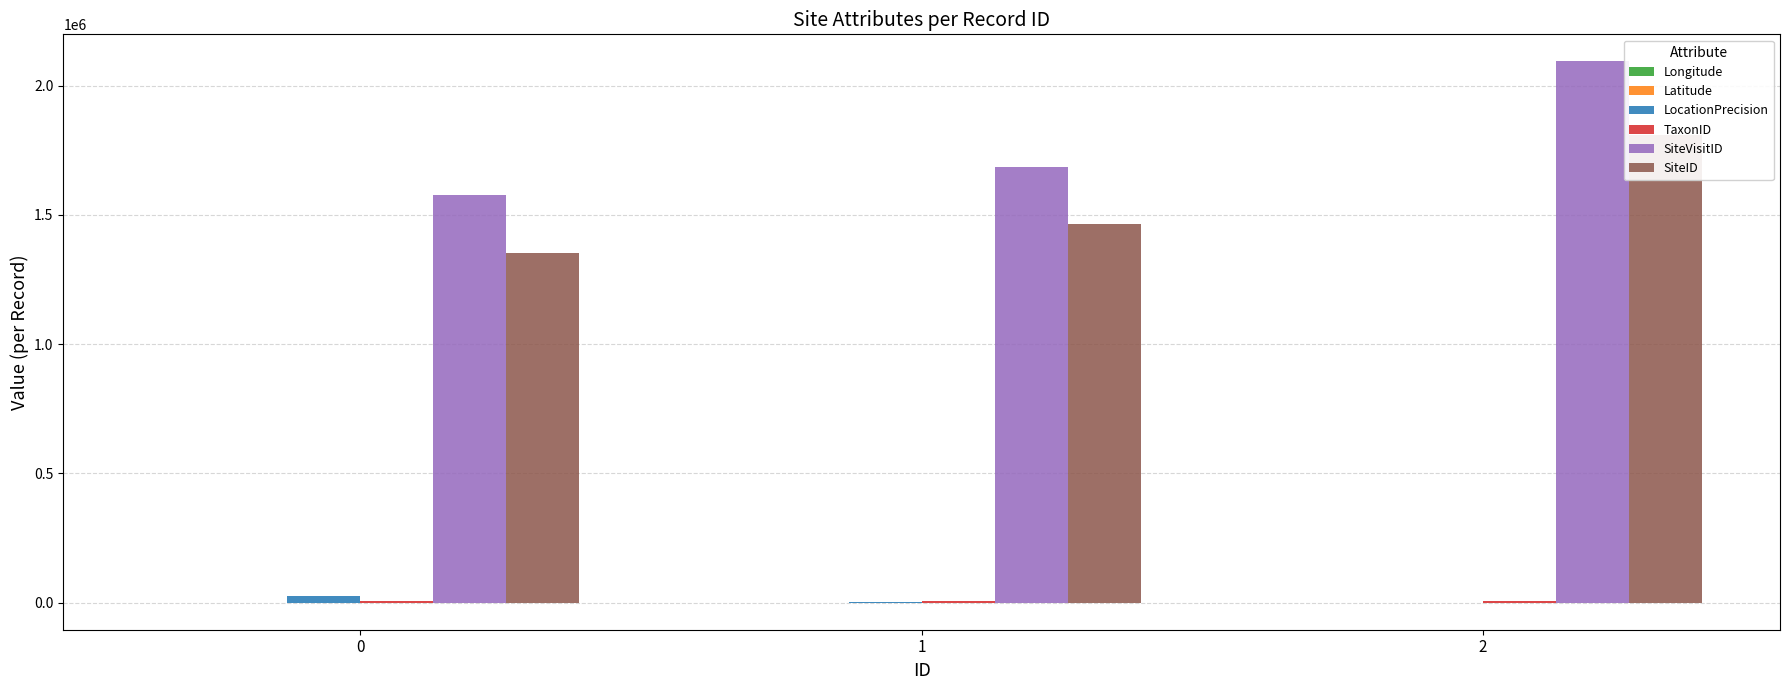

Is it true that SiteID equals 2264143.0 at 0?

False